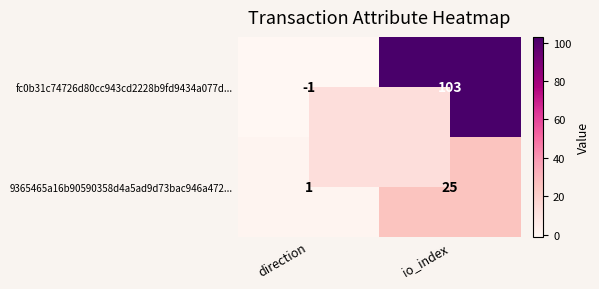

What is the sum of all 9365465a16b90590358d4a5ad9d73bac946a472... values?

26